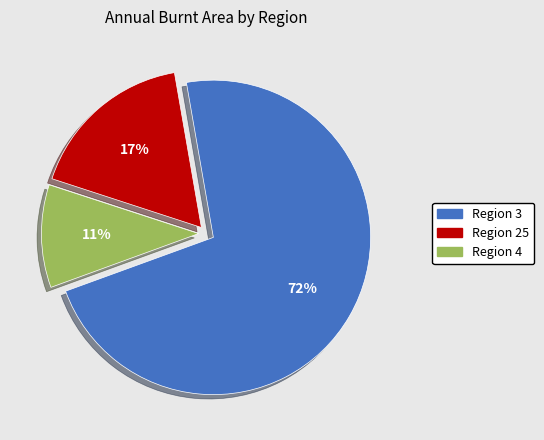

Do Region 4 and Region 3 together represent more than half of the pie?

Yes